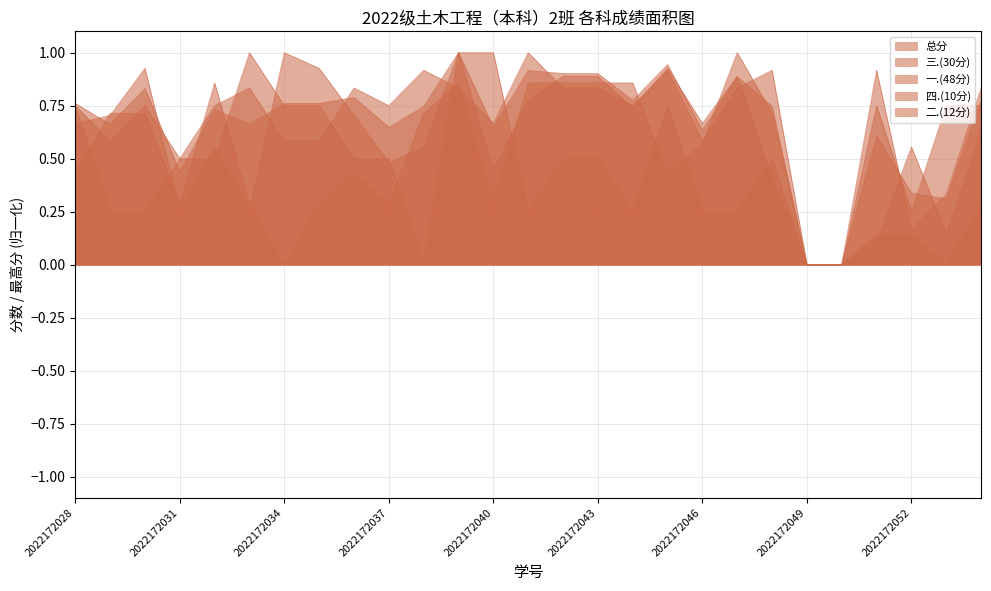

How many lines are shown in the chart?

5